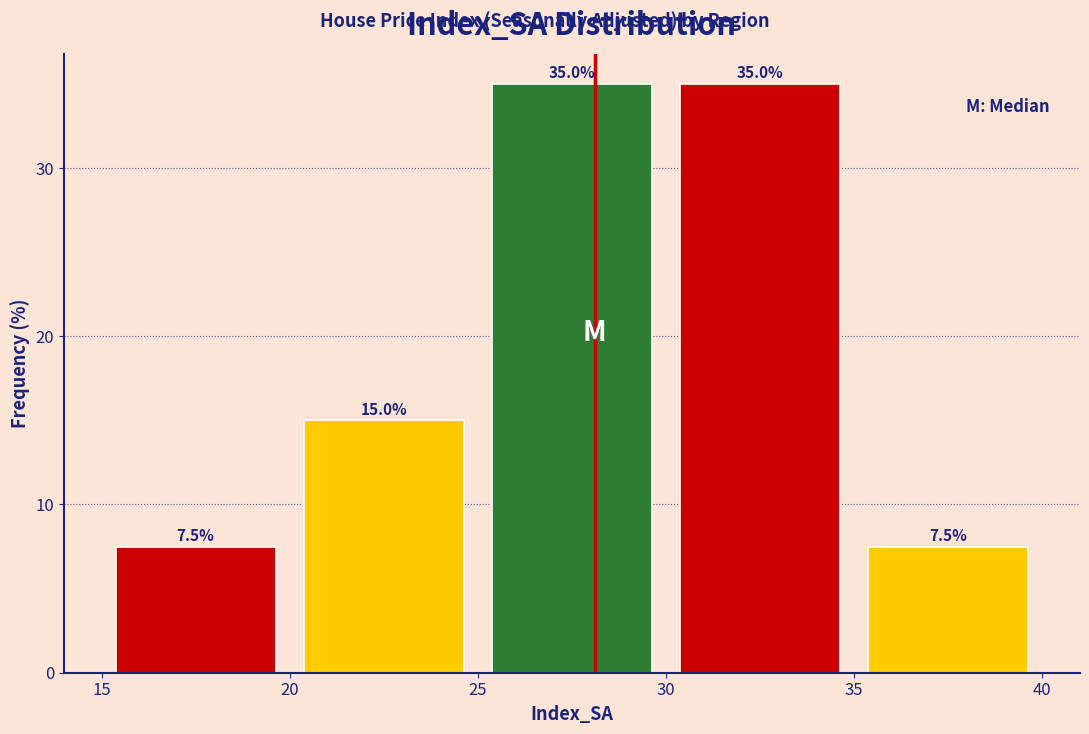

Reading left to right, transcribe this chart: for each bar, give the range it covers on the x-axis and its height.

15 to 20: 7.5
20 to 25: 15.0
25 to 30: 35.0
30 to 35: 35.0
35 to 40: 7.5